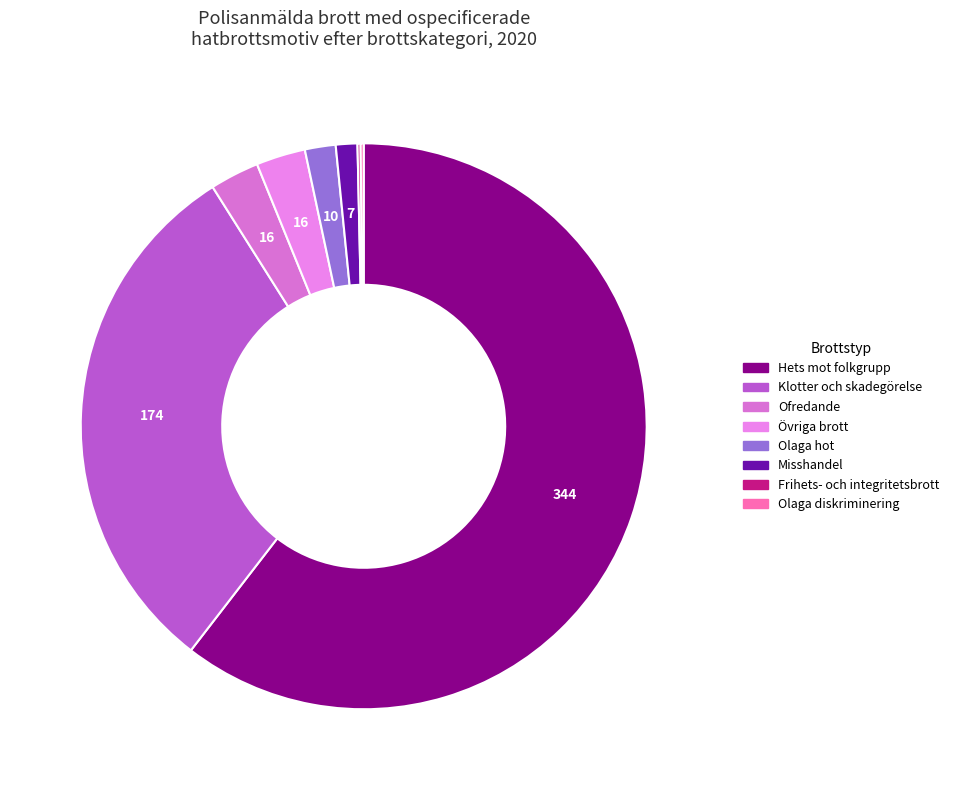

To the nearest percent, what portion does Hets mot folkgrupp represent?

60%